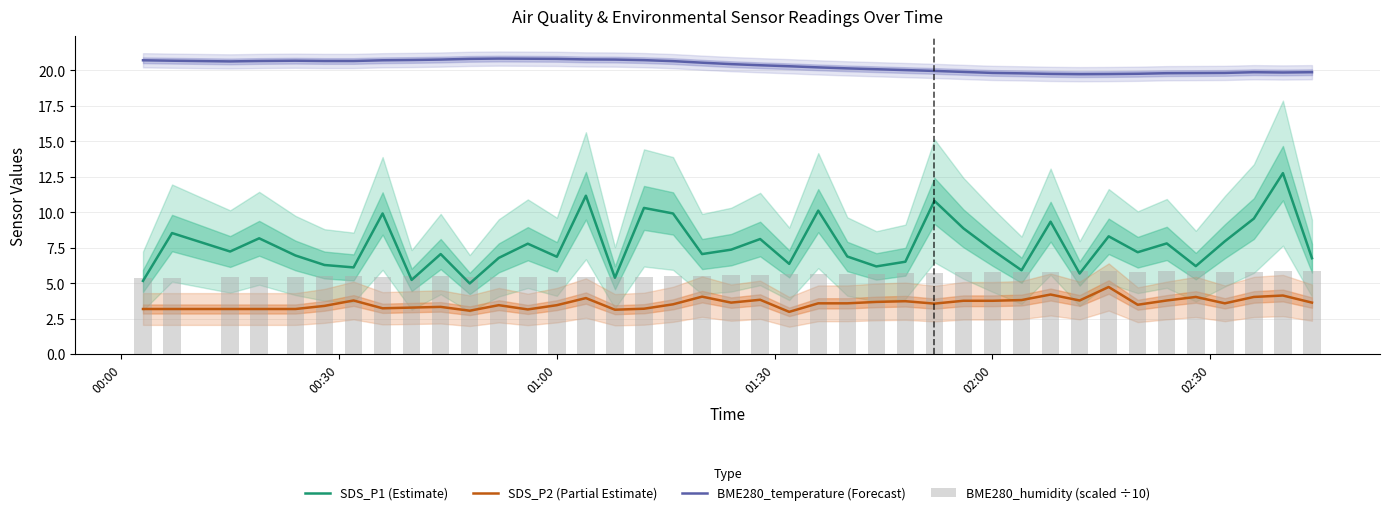

What is the lowest value of the SDS_P2 (Partial Estimate) series?

3.0